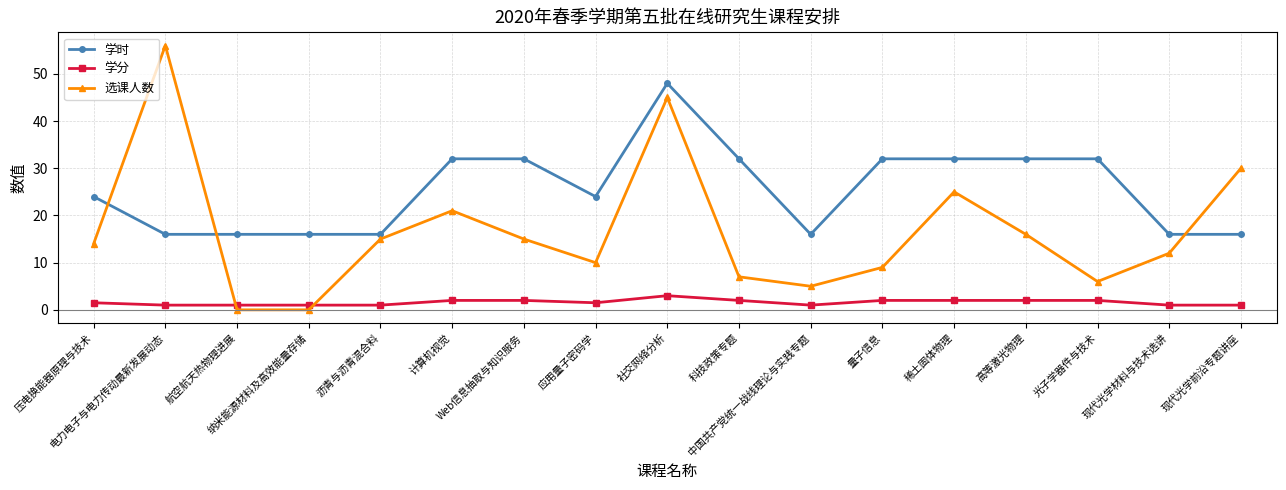

At 现代光学前沿专题讲座, list the series in order from largest to smallest.

选课人数, 学时, 学分